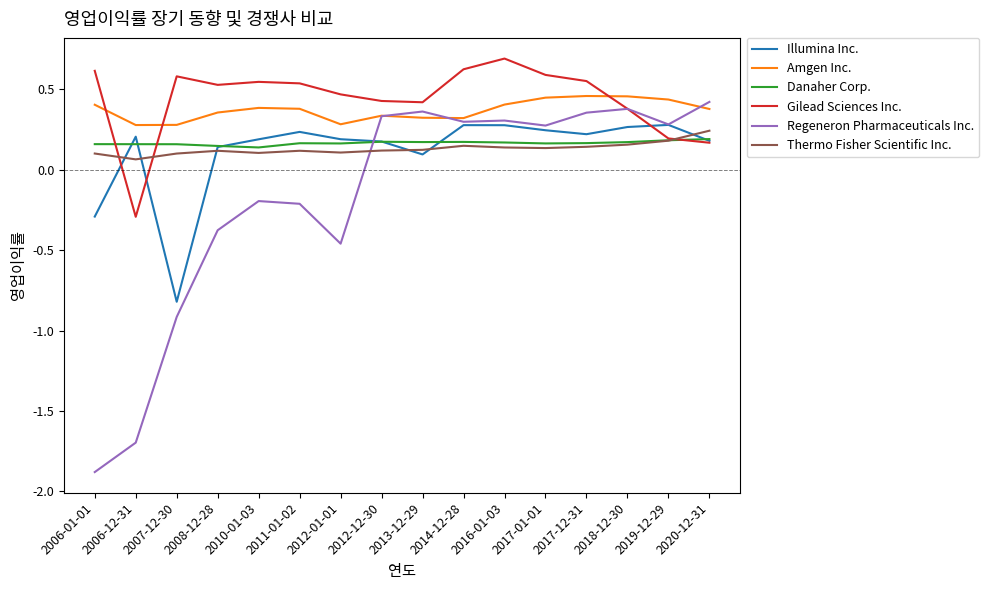

How many intersections are there between Regeneron Pharmaceuticals Inc. and Thermo Fisher Scientific Inc.?

1